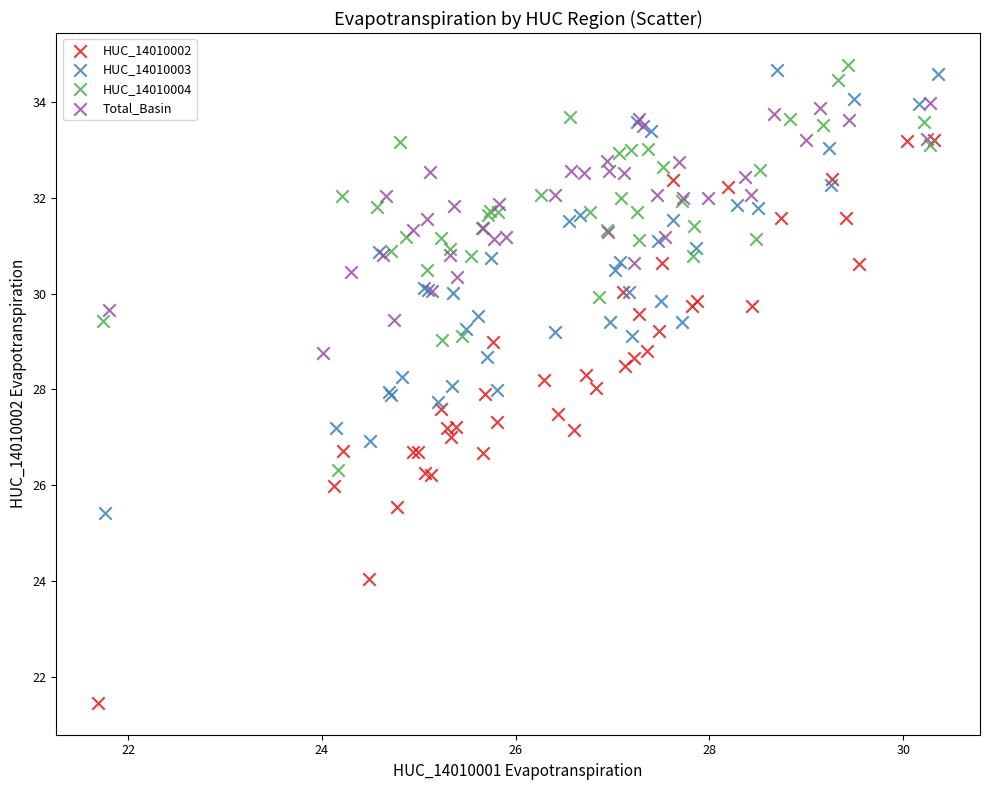

Which series reaches the minimum Y coordinate?

HUC_14010002